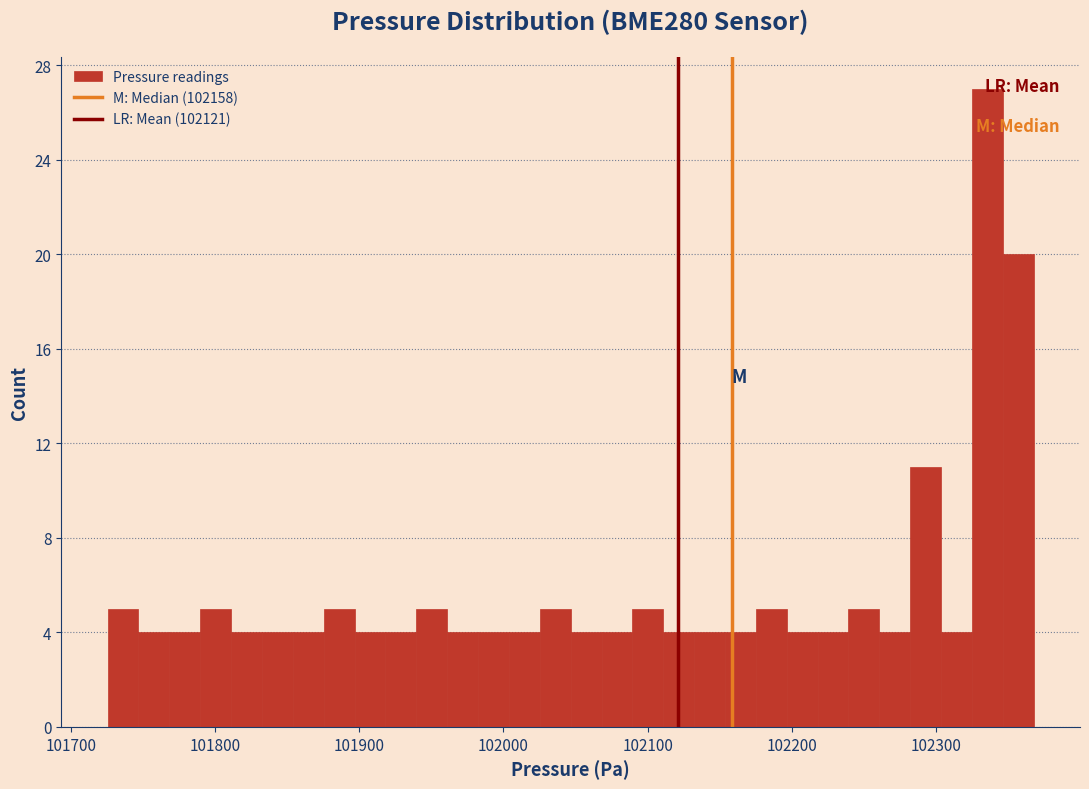

Read against the x-axis, roughly where is the centre of the tallest bar?

102340